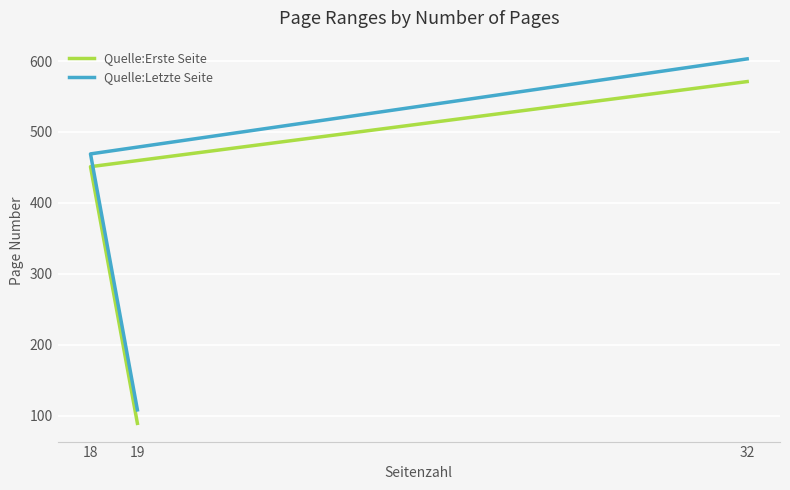

Between 32 and 18, which is larger?

32